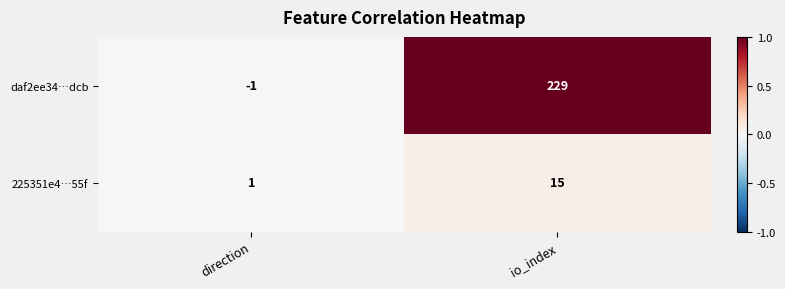

Which label corresponds to the smallest value in the chart?

direction